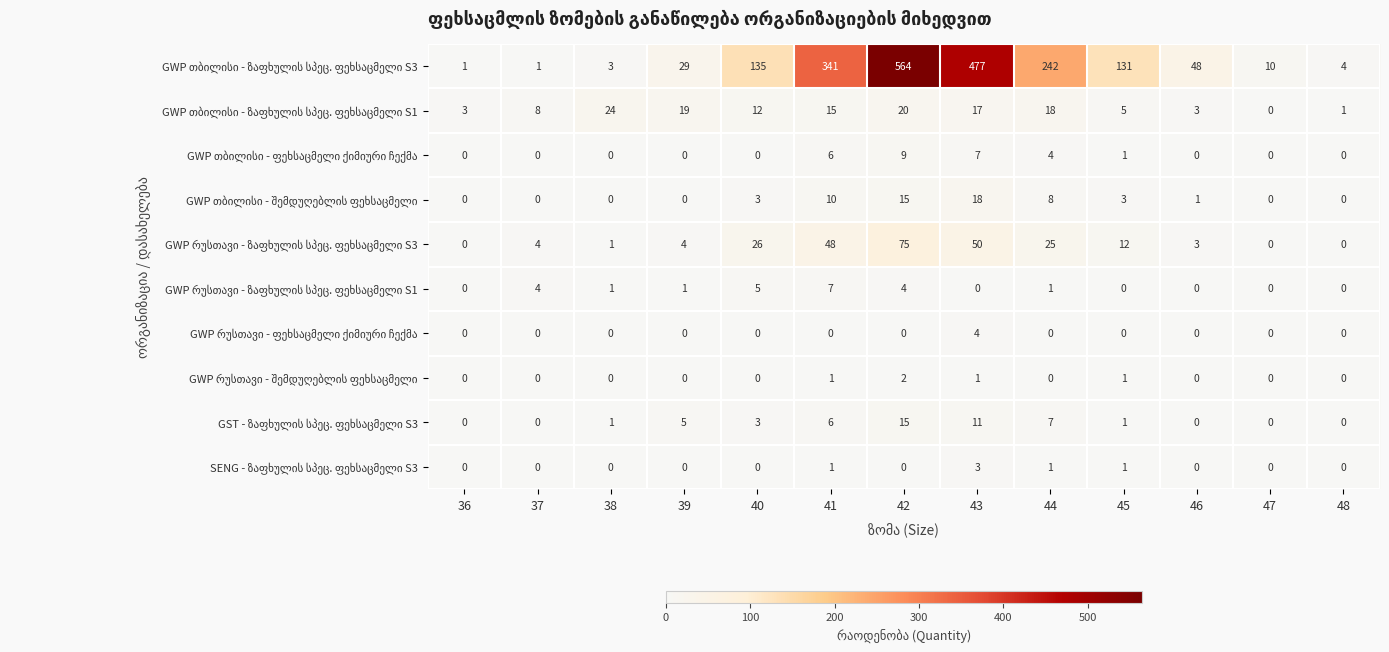

Which category has the highest value across all series?

42